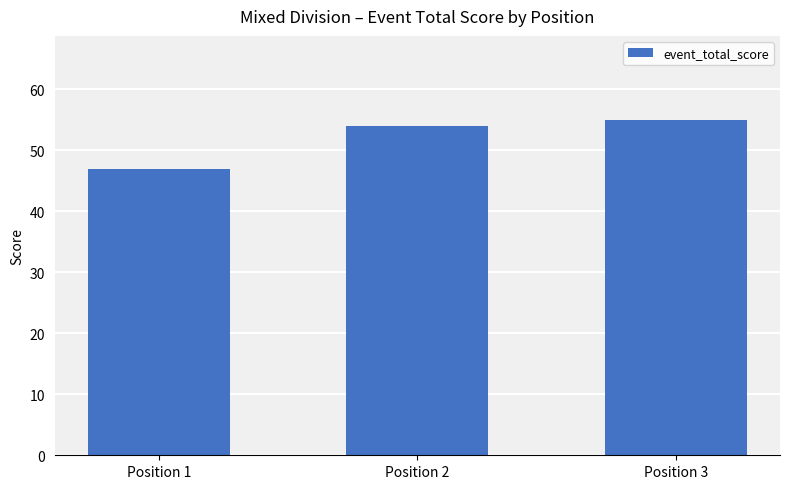

What is the ratio of the value at Position 2 to the value at Position 1?

1.1